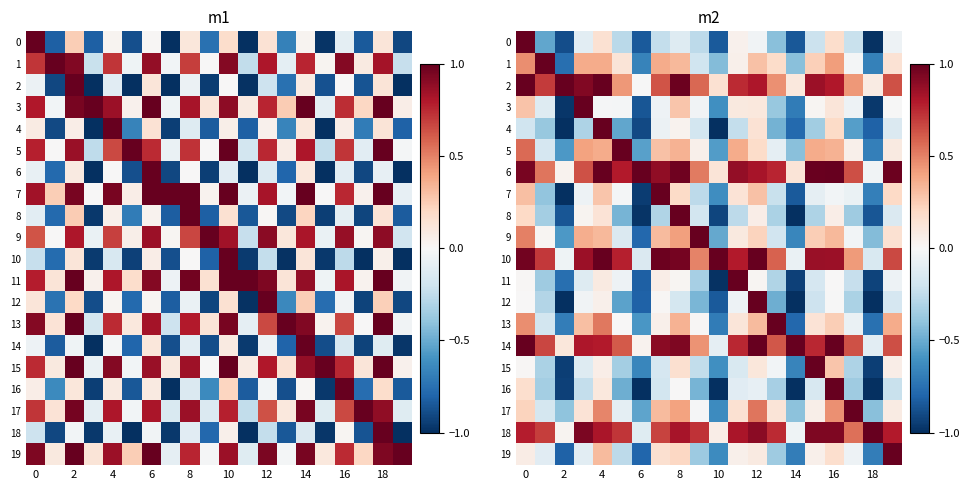

Is it true that 2 equals 0.2 at 10?

False